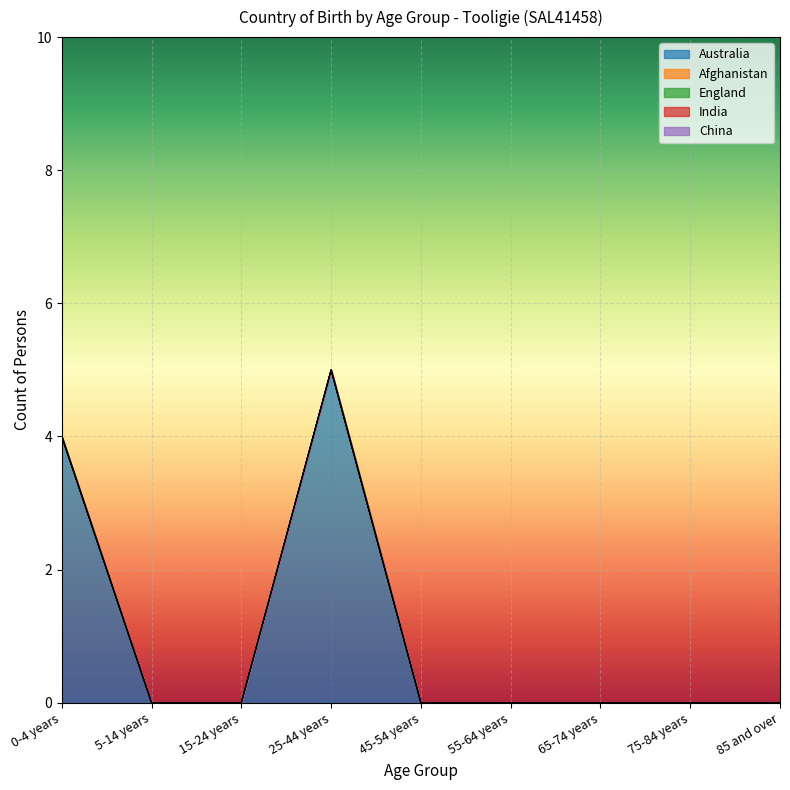

True or false: Afghanistan has a value of 0 at 75-84 years.

True